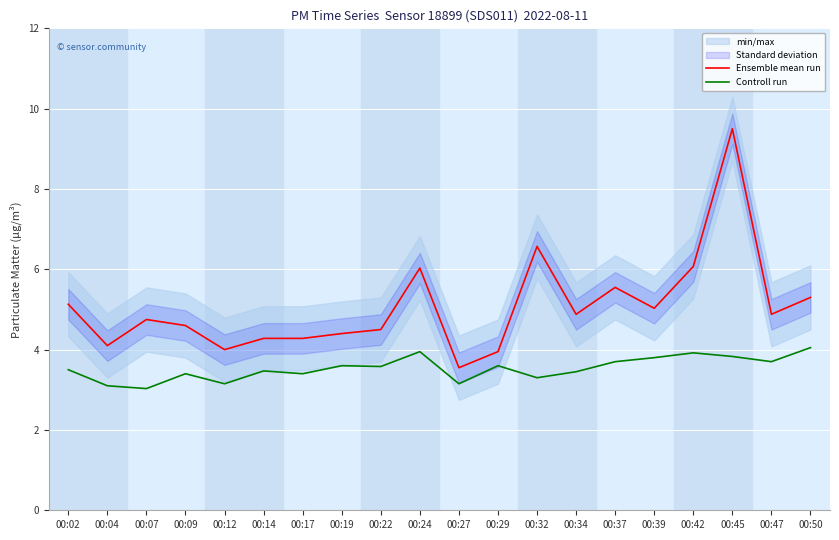

What is the approximate value of Controll run at 00:32?

3.3